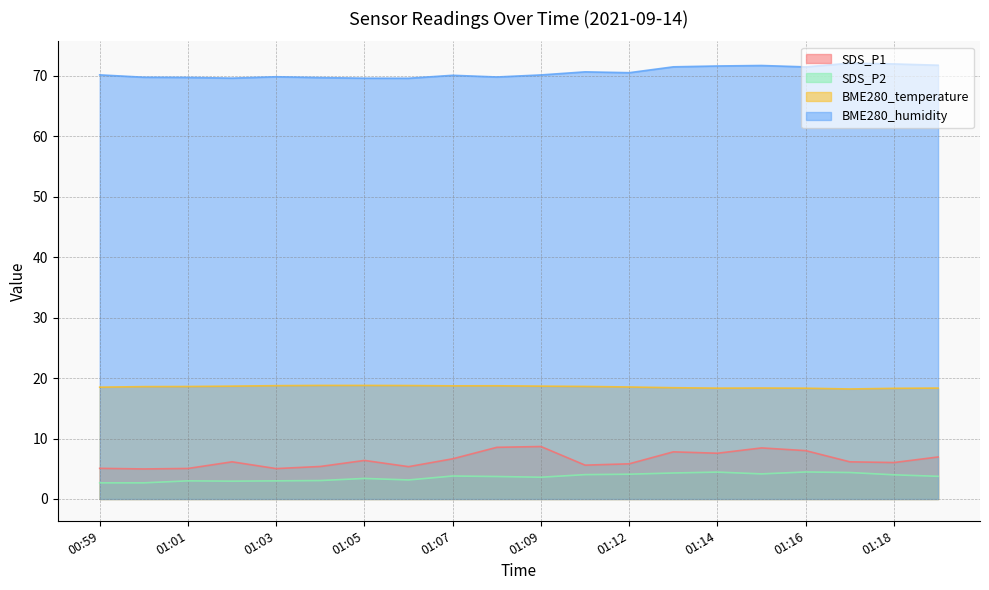

What is the value of the BME280_humidity point at the 8th from the left?

69.6